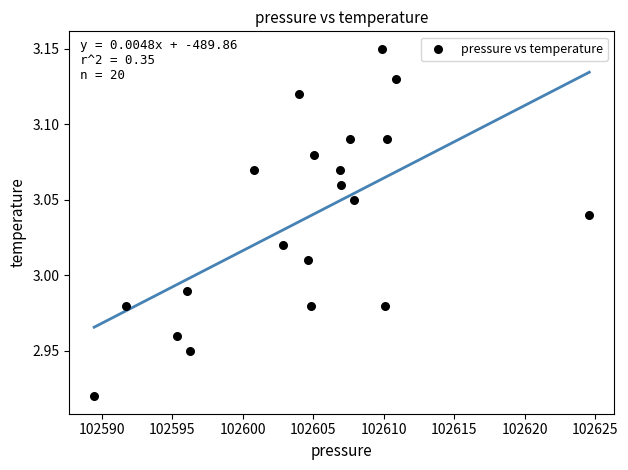

What is the range of X values (max minus min)?

35.1